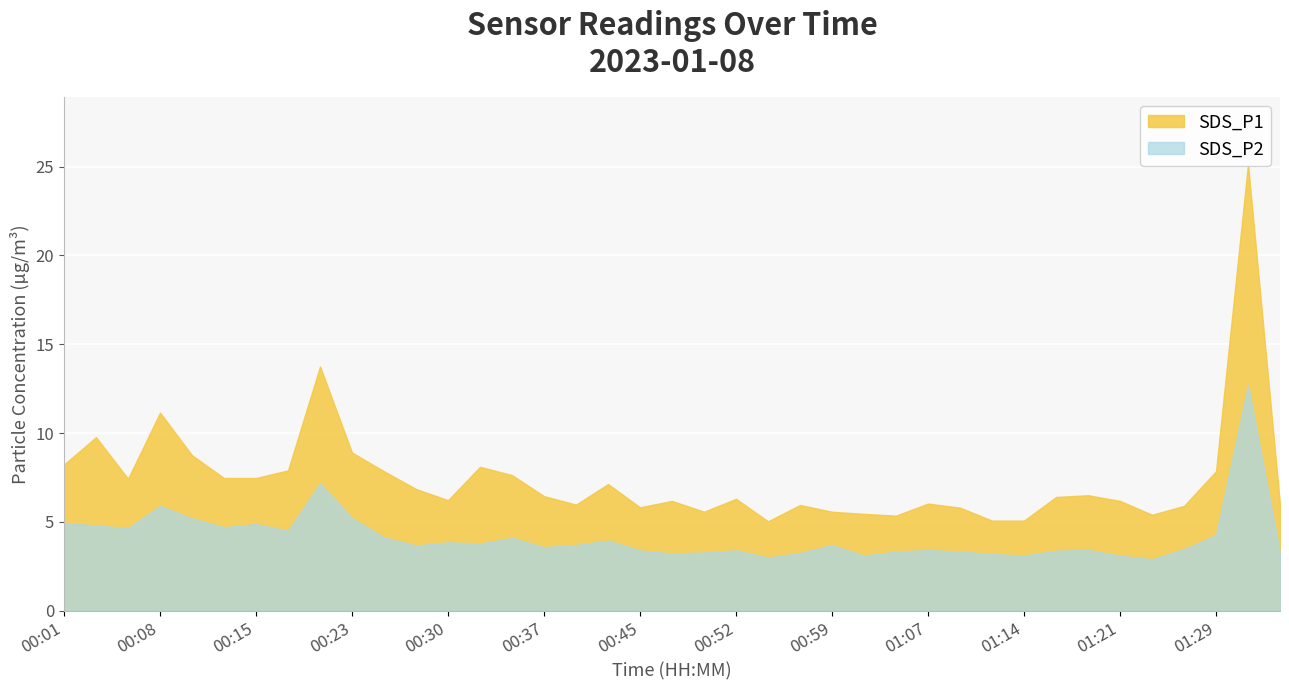

What is the maximum value for SDS_P2?

12.7